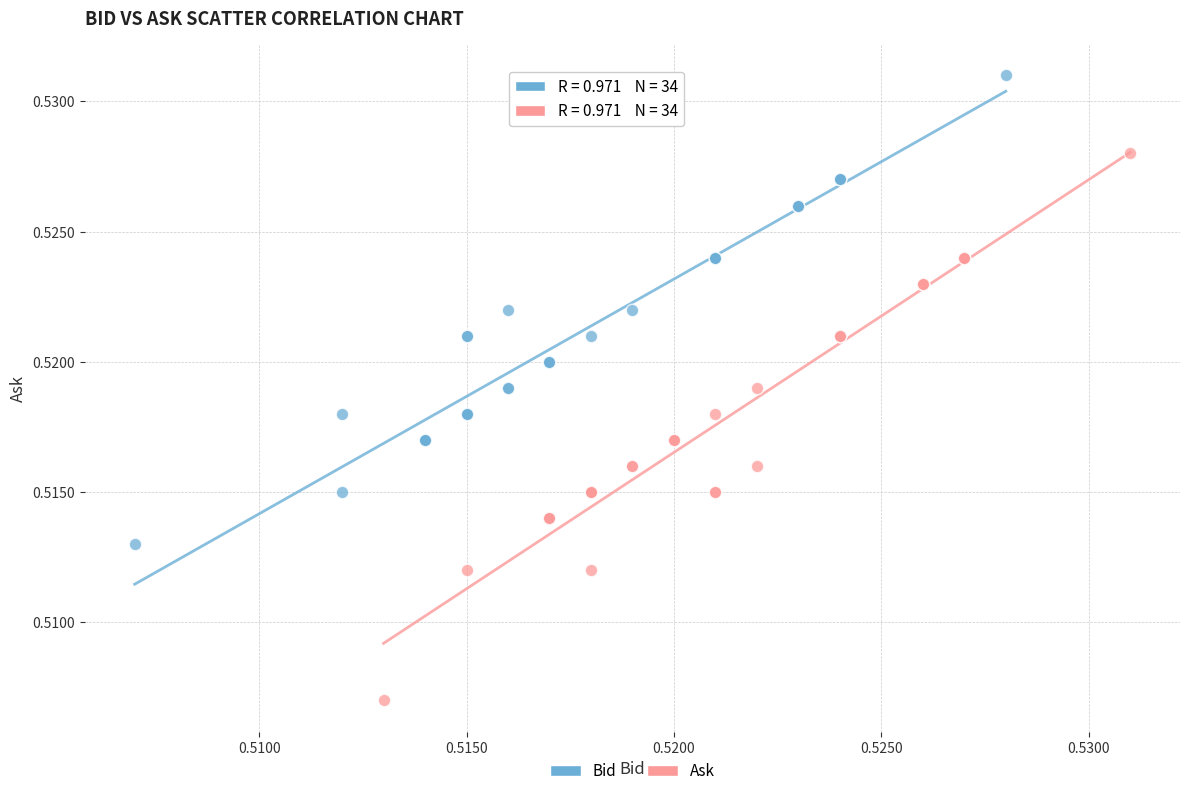

Which series reaches the maximum Y coordinate?

Bid